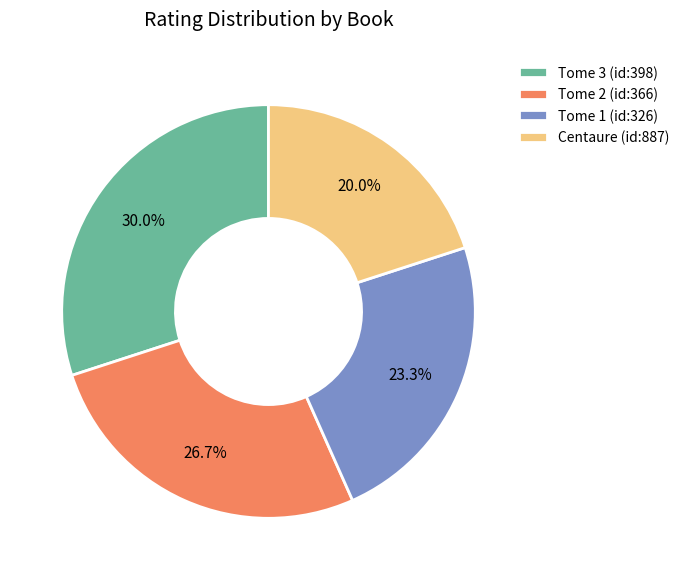

Is there any slice that represents more than half of the pie?

No